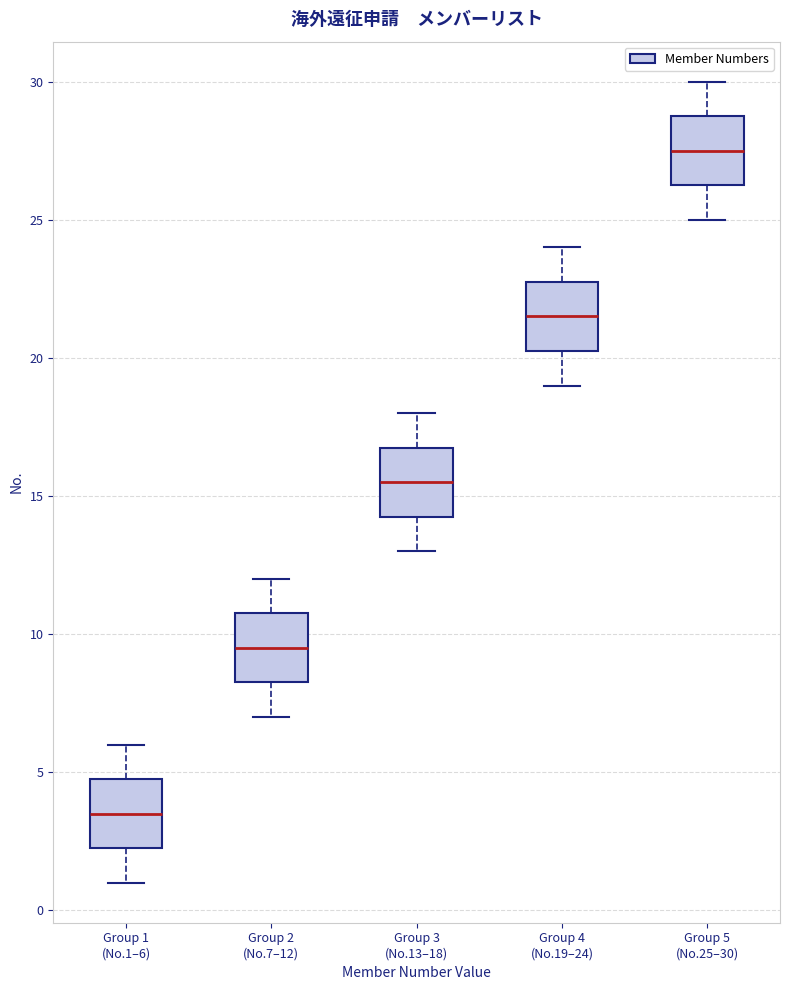

Reading left to right, read every box against the y-axis: the position of its median line, the range the box covers, and the ends of its whiskers. The values are not printed on the chart, so give them approximately, as read against the axis.

Group 1 (No.1–6): median 3.5, box 2.5 to 5.0, whiskers 1.0 to 6.0
Group 2 (No.7–12): median 9.5, box 8.5 to 11.0, whiskers 7.0 to 12.0
Group 3 (No.13–18): median 15.5, box 14.5 to 17.0, whiskers 13.0 to 18.0
Group 4 (No.19–24): median 21.5, box 20.5 to 23.0, whiskers 19.0 to 24.0
Group 5 (No.25–30): median 27.5, box 26.5 to 29.0, whiskers 25.0 to 30.0